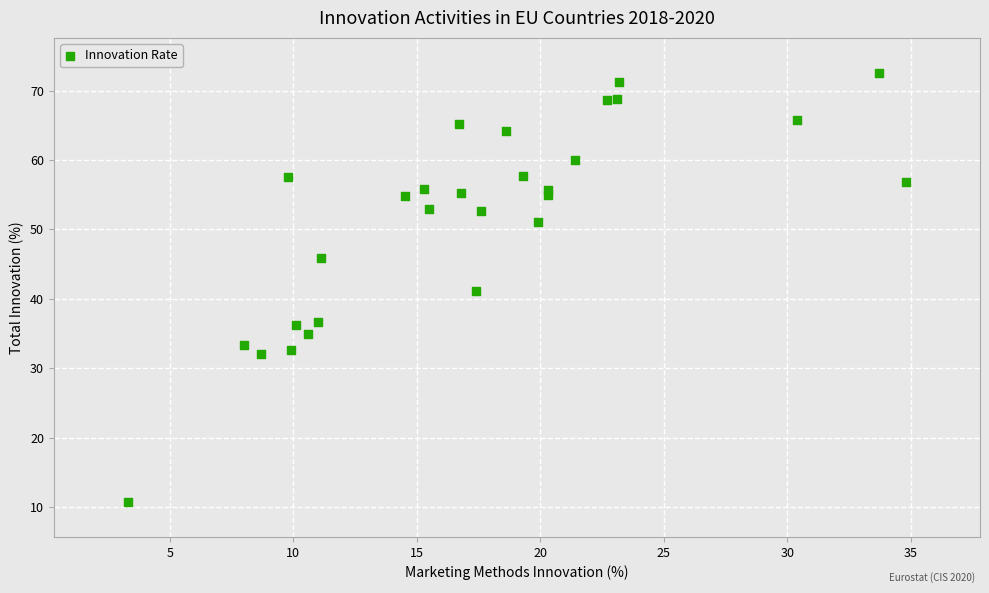

What is the range of Y values (max minus min)?

61.9